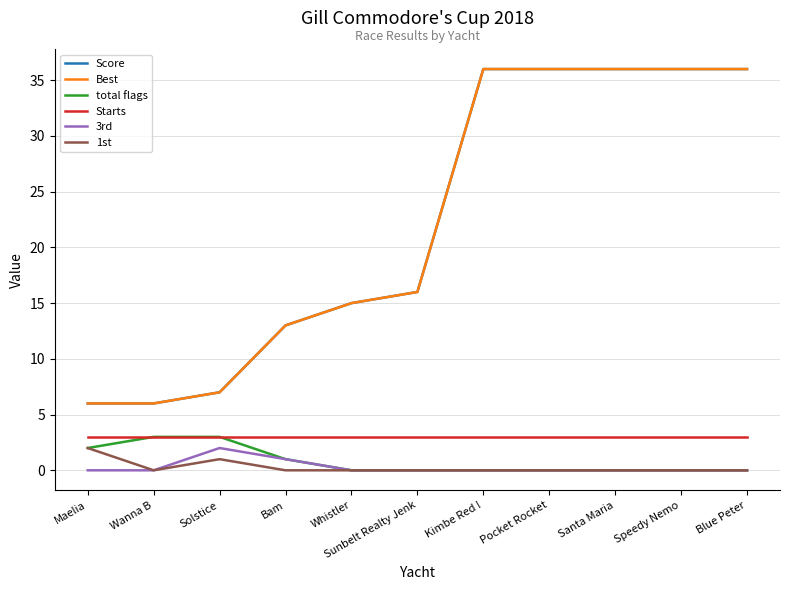

True or false: Starts and Best cross at least once.

False